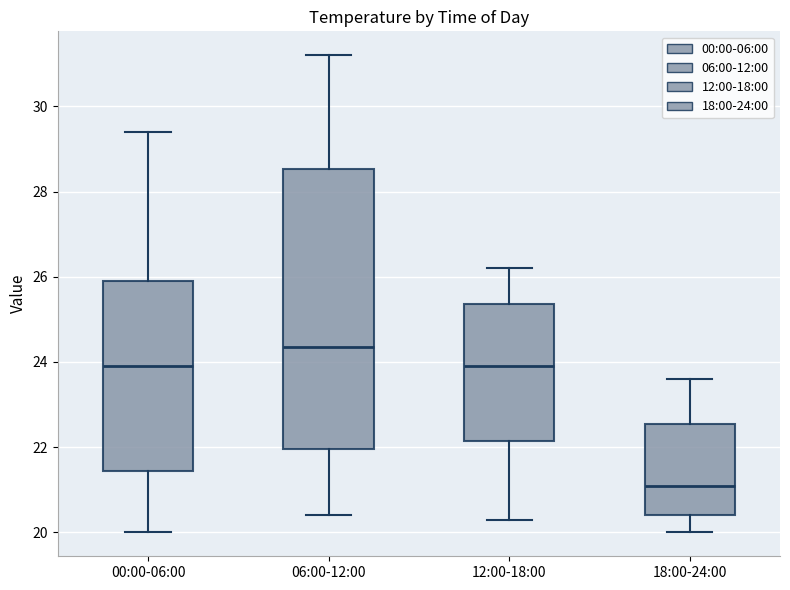

Which box is the tallest, from its lower edge to its upper edge?

06:00-12:00